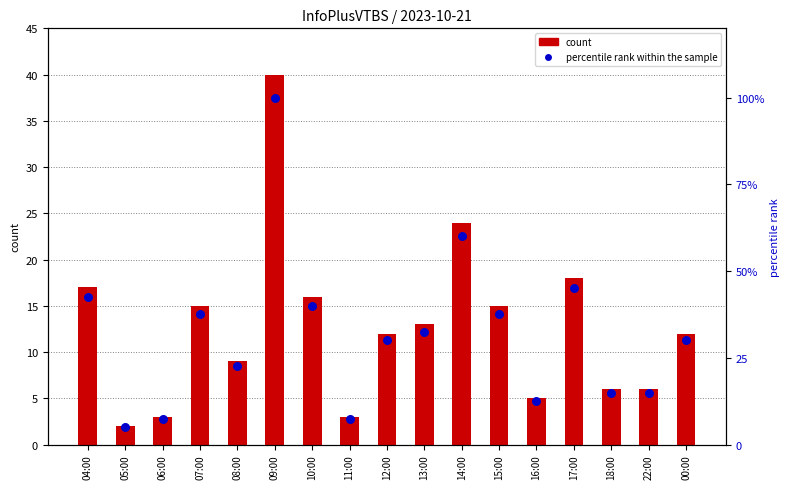

At which category is the sum across all series the highest?

09:00